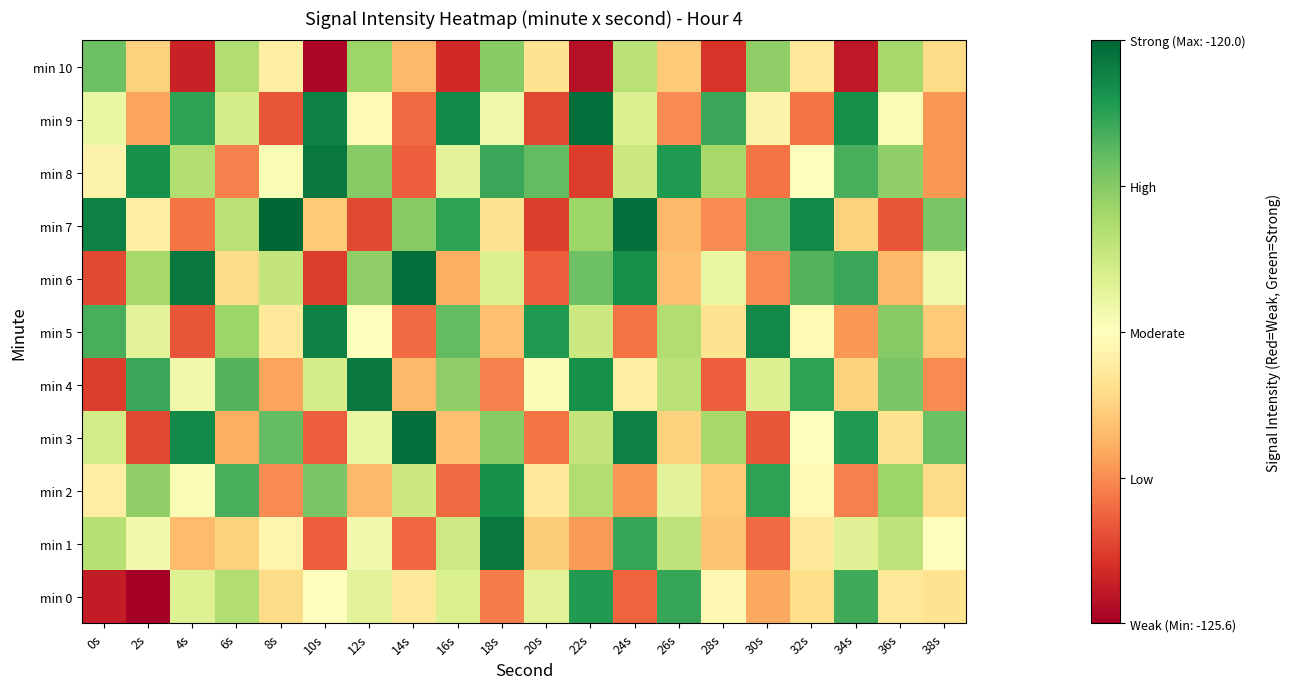

At which category is the sum across all series the highest?

24s